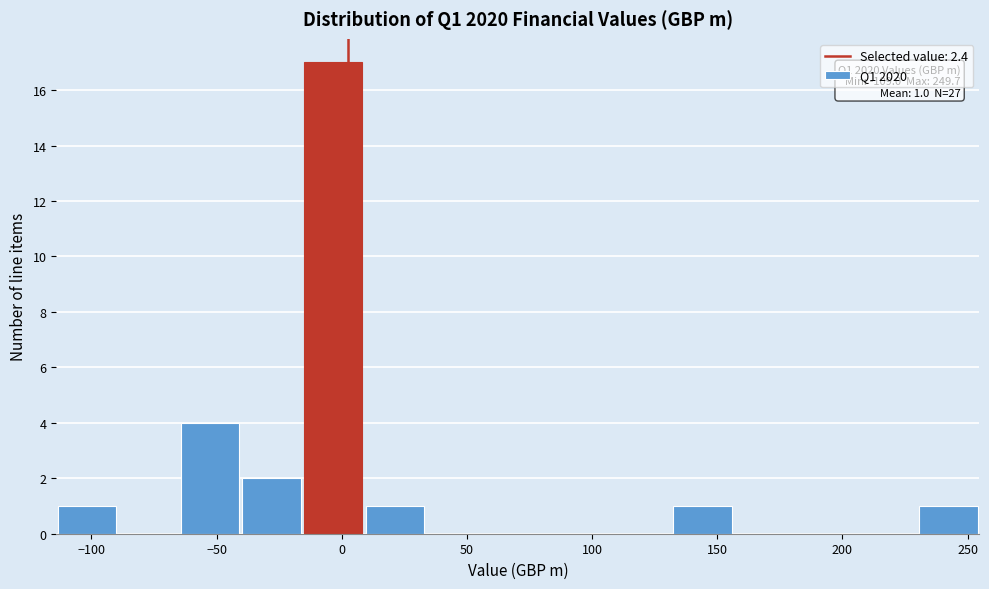

Which range on the x-axis has the tallest bar?

-15 to 10